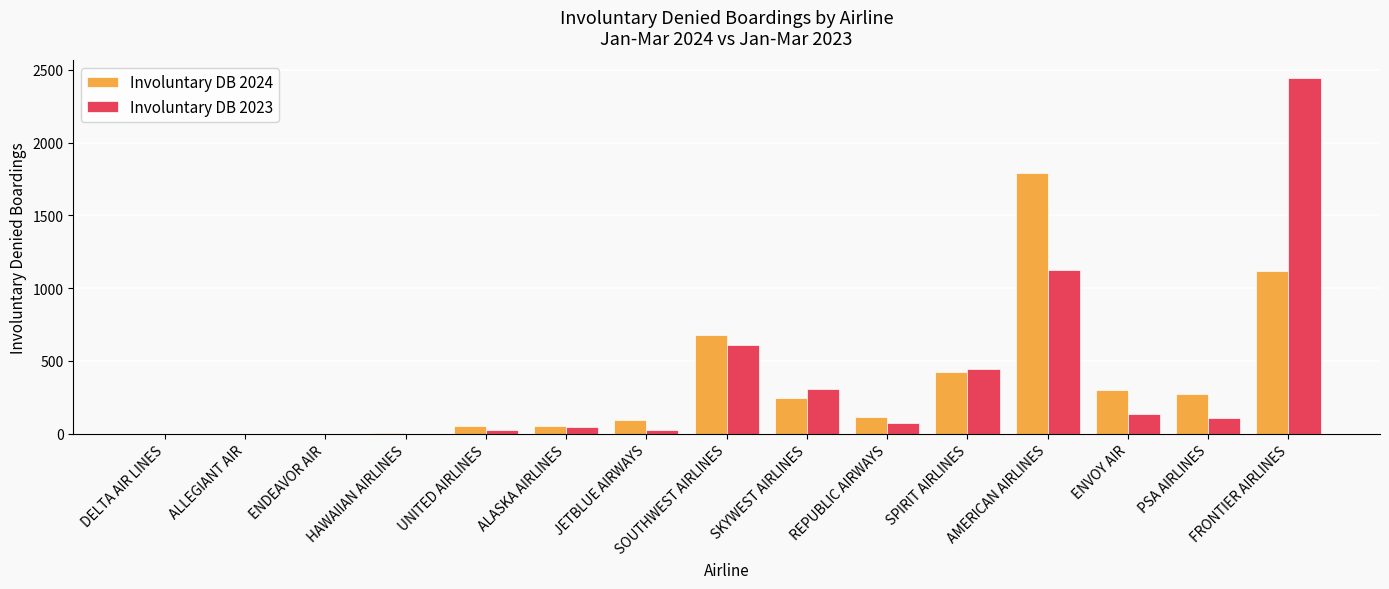

Where does the Involuntary DB 2023 series first go above 72?

SOUTHWEST AIRLINES